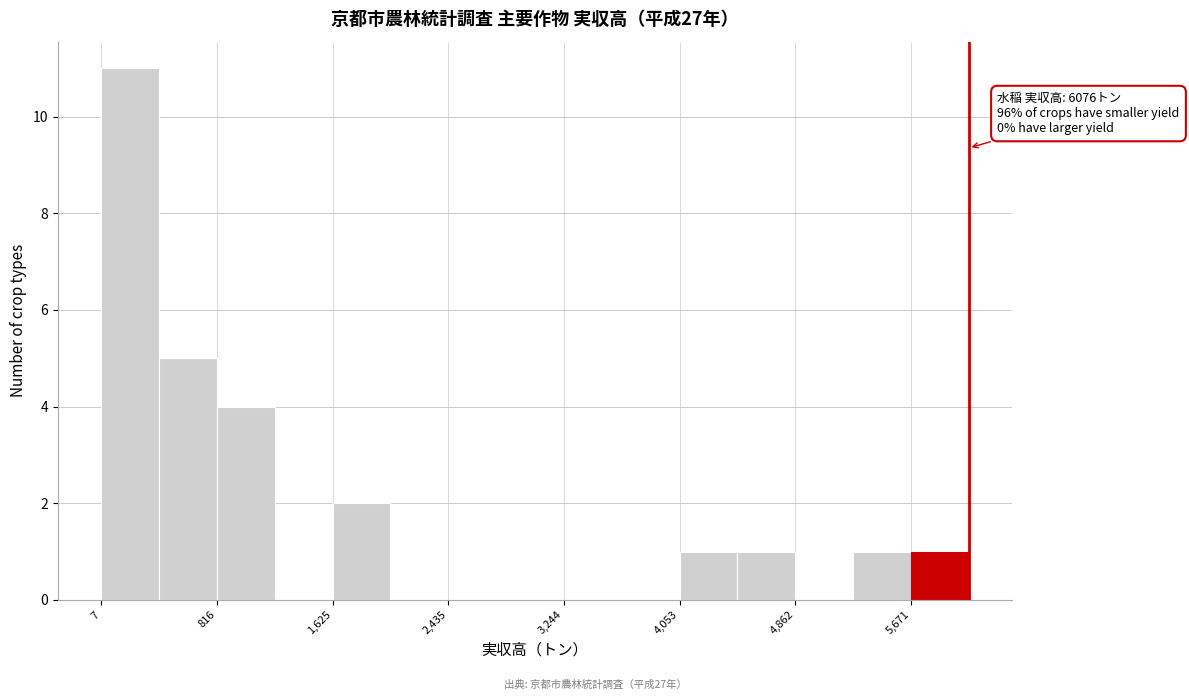

Over which range of the x-axis is the bar tallest?

0 to 400